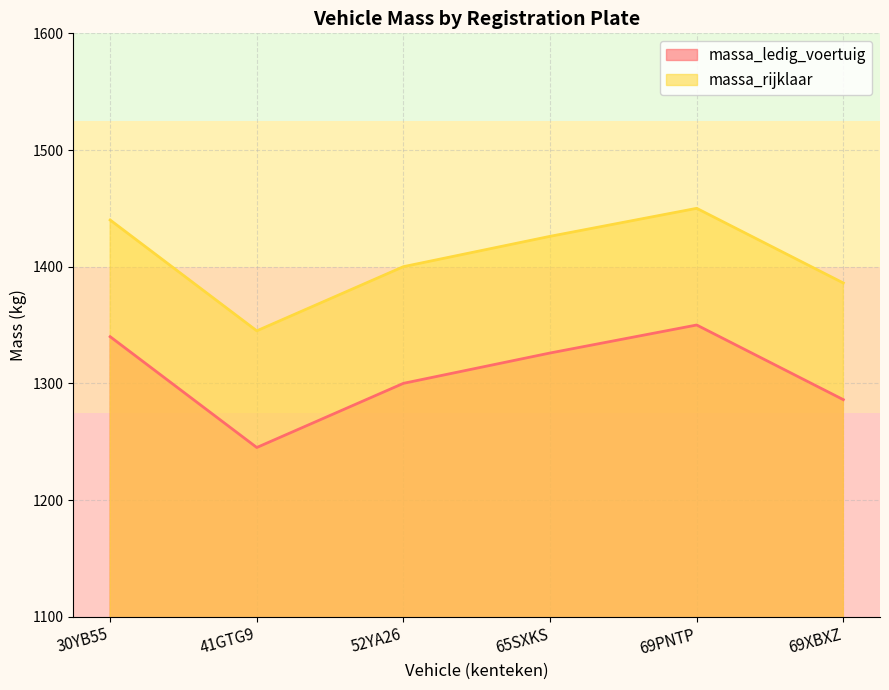

What is the greatest value displayed?

1450